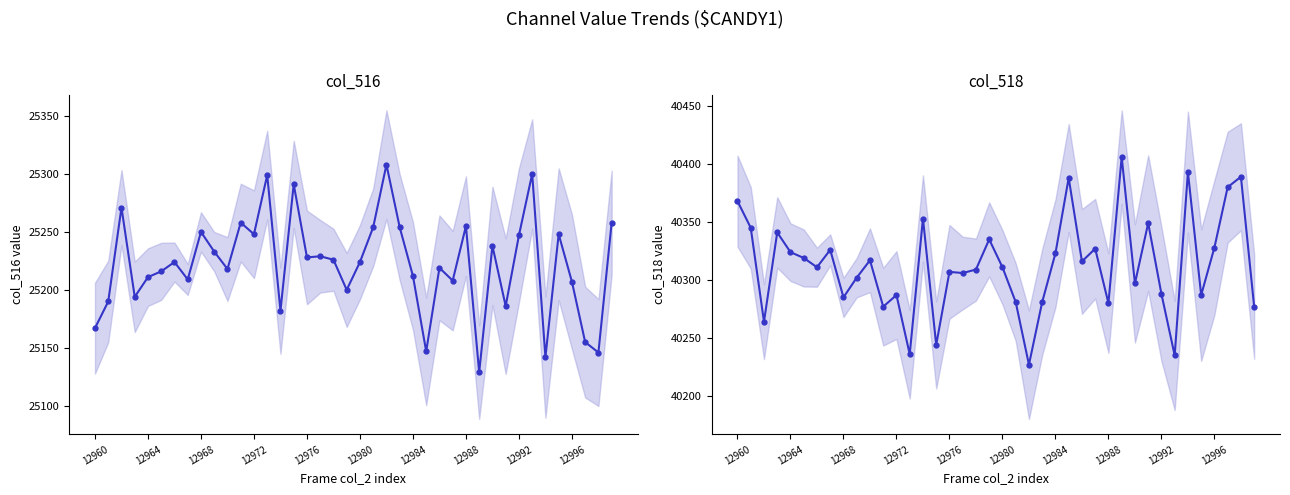

True or false: col_516 and col_518 intersect in this chart.

False